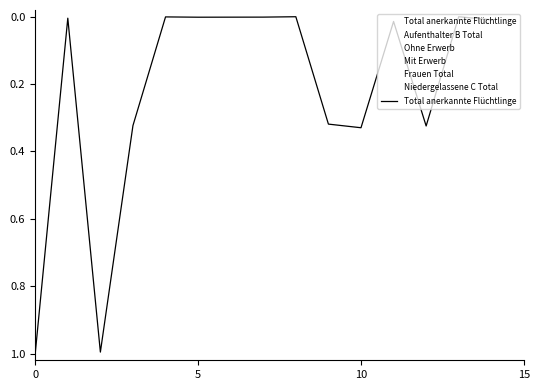

What is the difference between the maximum and minimum values?

1.0